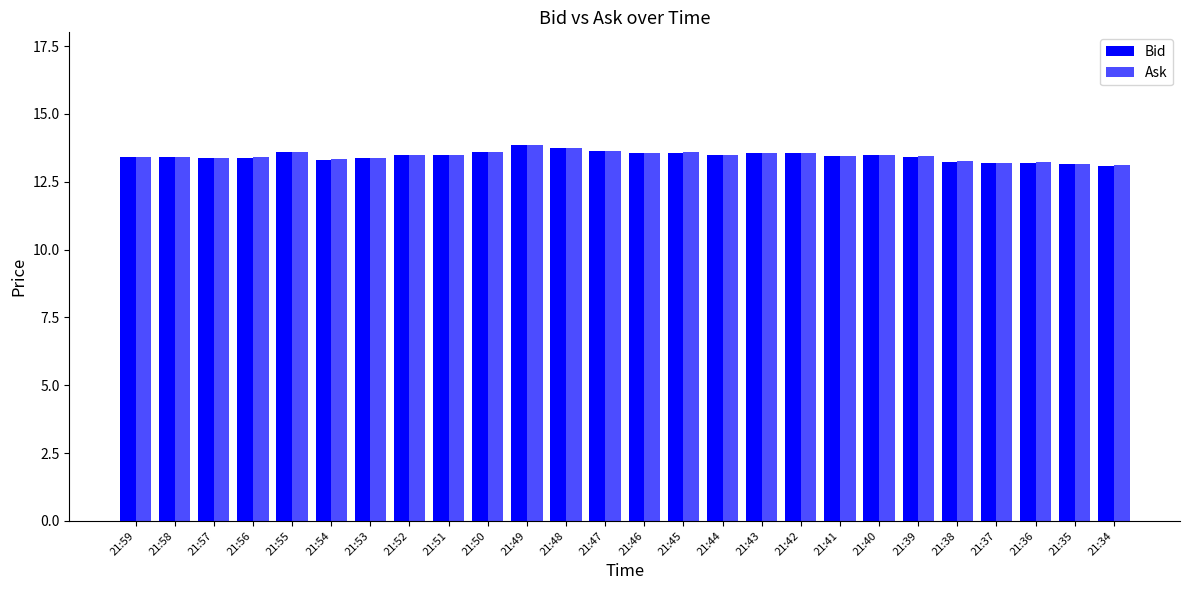

Reading left to right, extract all data points from this chart.

Bid: 13.4	13.4	13.4	13.4	13.6	13.3	13.4	13.5	13.5	13.6	13.8	13.7	13.6	13.6	13.6	13.5	13.6	13.5	13.4	13.5	13.4	13.2	13.2	13.2	13.2	13.1
Ask: 13.4	13.4	13.4	13.4	13.6	13.3	13.4	13.5	13.5	13.6	13.8	13.7	13.6	13.6	13.6	13.5	13.6	13.6	13.4	13.5	13.4	13.2	13.2	13.2	13.2	13.1